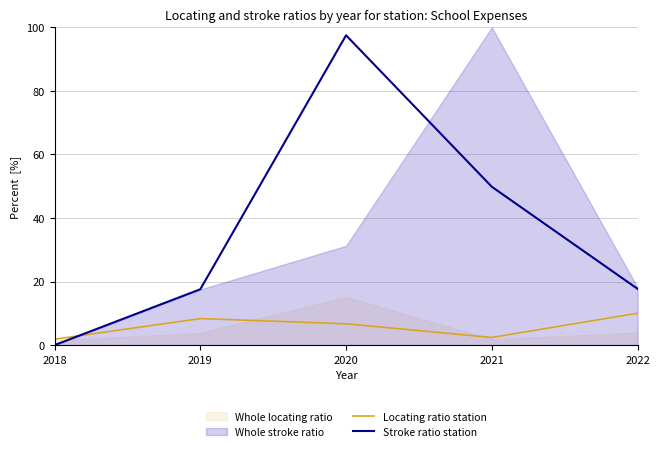

How many data points in Stroke ratio station are above 17?

4